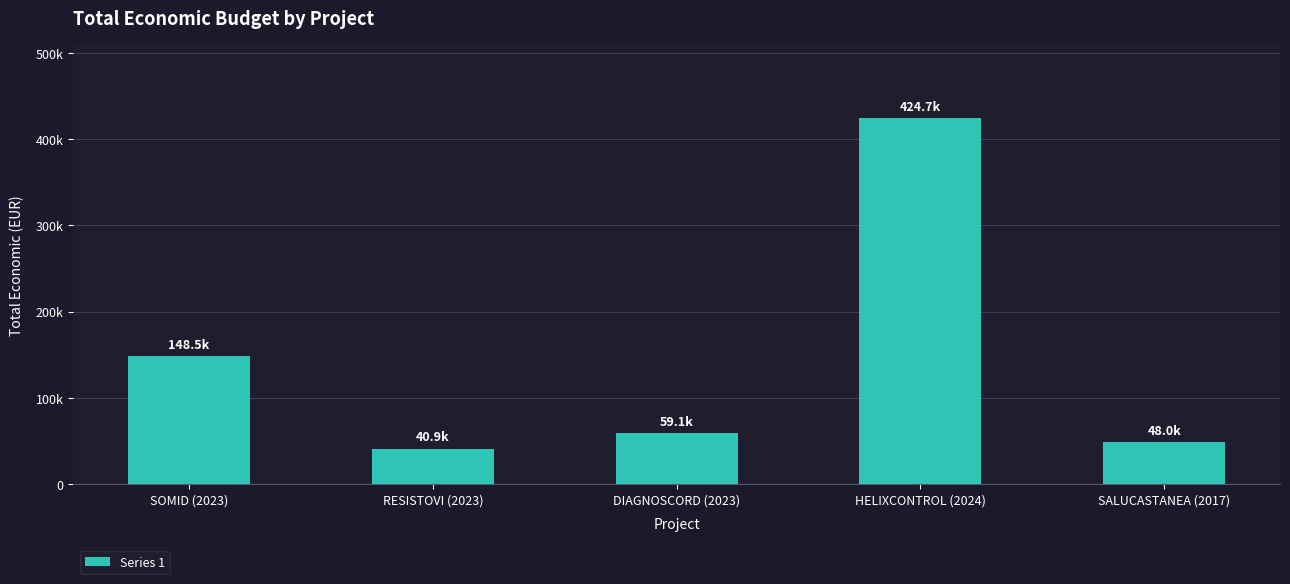

What is the change in value from SOMID (2023) to HELIXCONTROL (2024)?

+276186